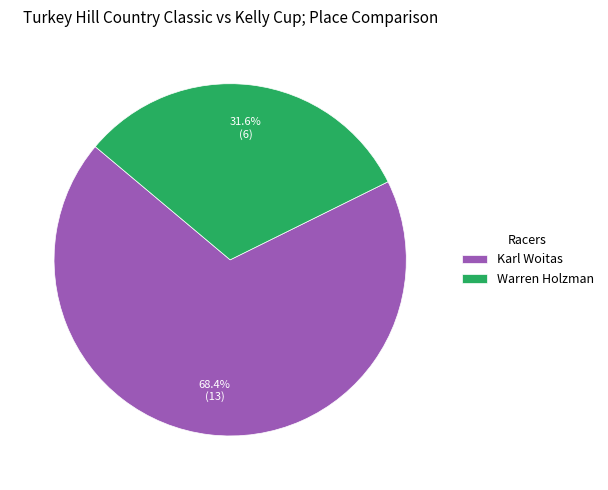

What is the total percentage of Warren Holzman and Karl Woitas?

100.0%